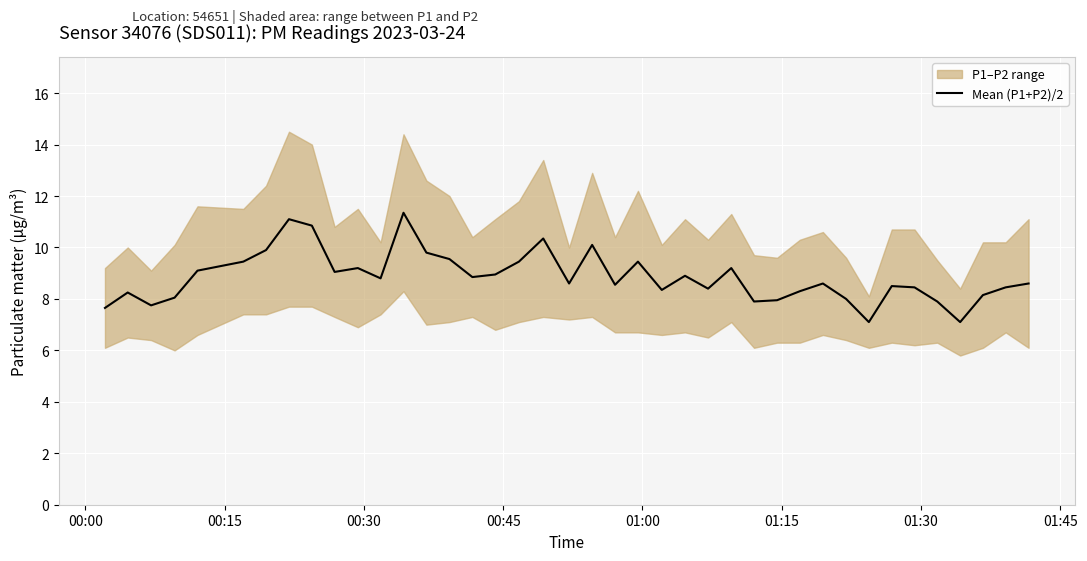

The value at 01:45 is 11.1. True or false?

True